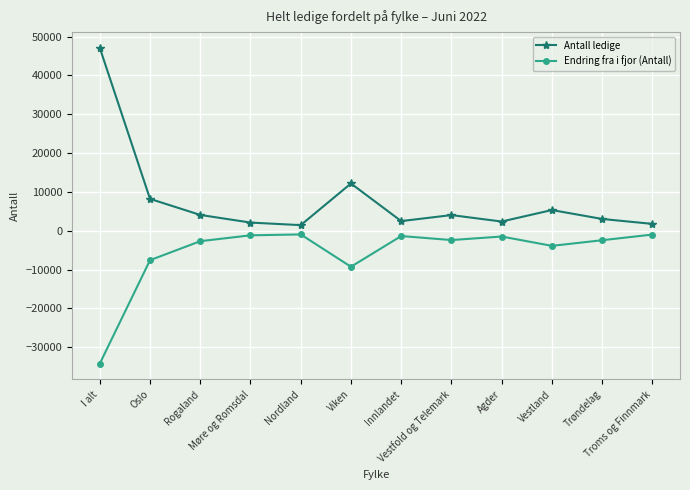

Does the chart have visible grid lines?

Yes